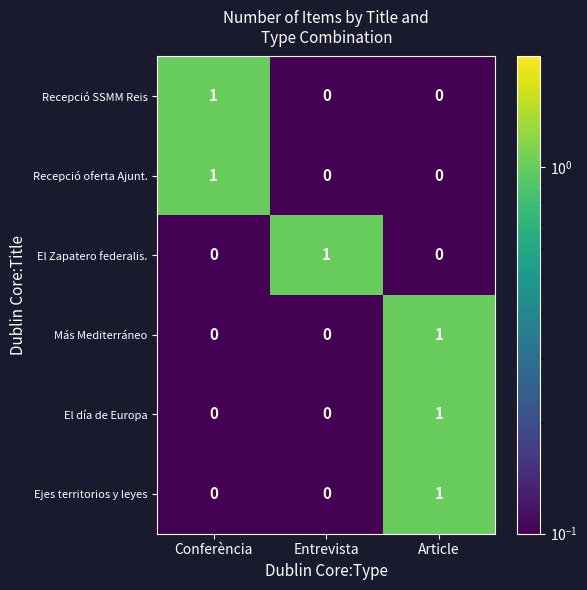

Reading left to right, list all the values displayed in this chart.

Recepció SSMM Reis: 1	0	0
Recepció oferta Ajunt.: 1	0	0
El Zapatero federalis.: 0	1	0
Más Mediterráneo: 0	0	1
El día de Europa: 0	0	1
Ejes territorios y leyes: 0	0	1